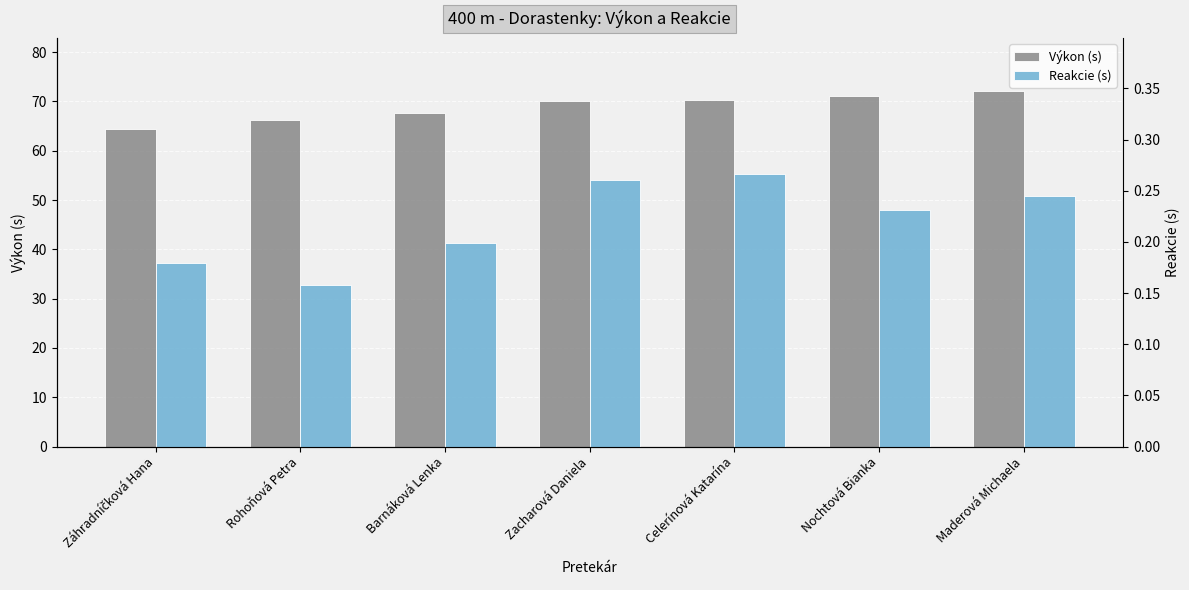

Reading right to left, extract all data points from this chart.

Výkon (s): 72.0	71.2	70.3	70.1	67.6	66.3	64.5
Reakcie (s): 0.2	0.2	0.3	0.3	0.2	0.2	0.2